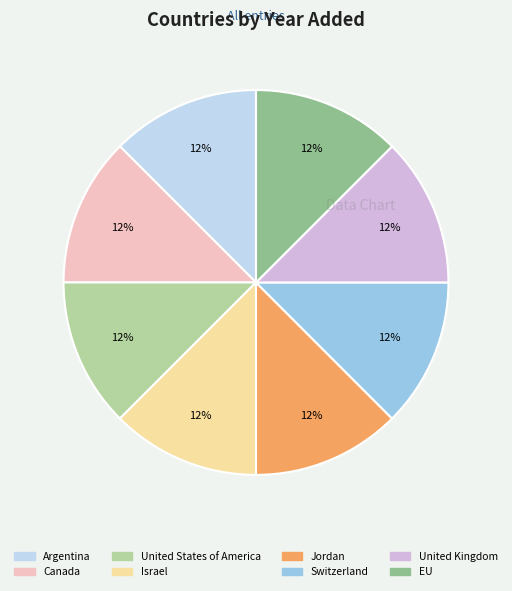

Approximately how many times larger is the value at Jordan compared to Israel?

1.0